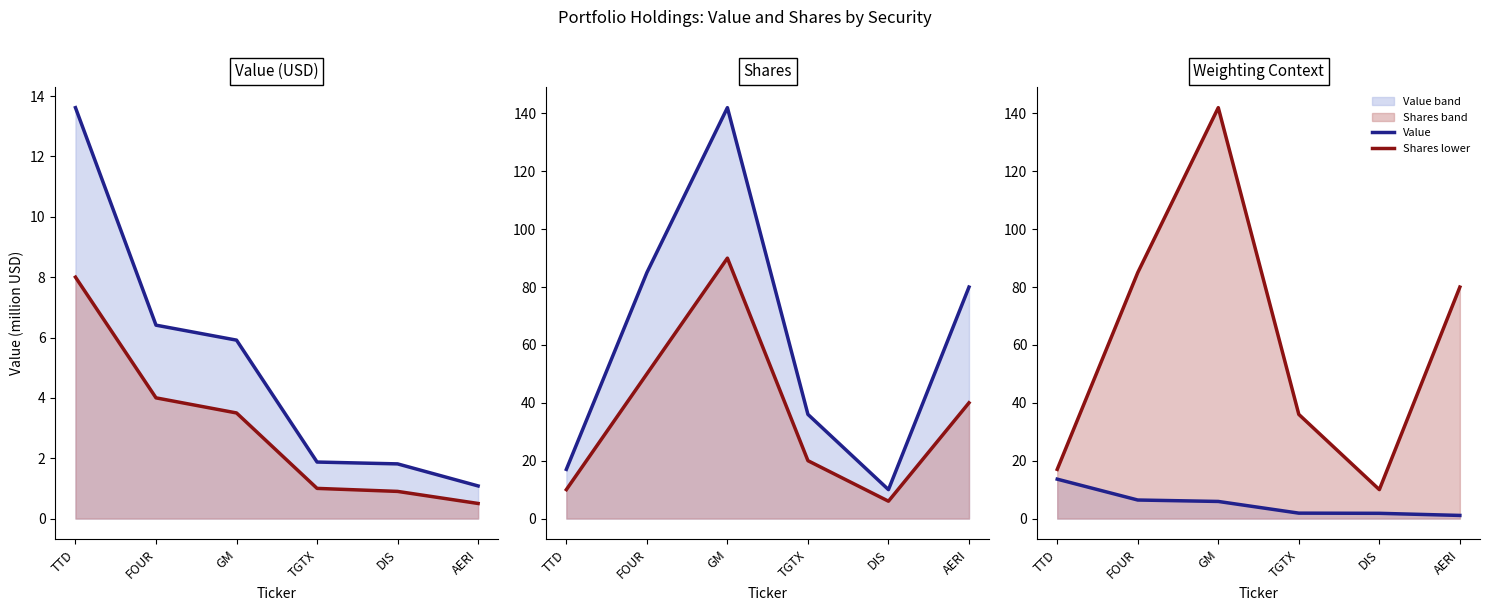

What value does the Value series have at TGTX?

1.9